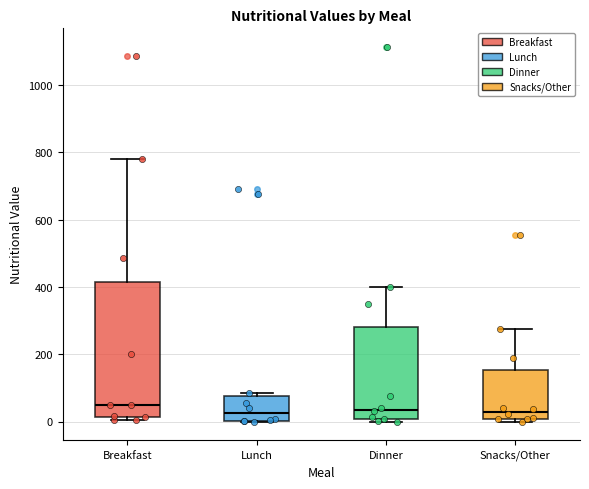

Reading left to right, transcribe this box plot: for each box, give where its median line is, the range the box spans, and where its two whiskers end, as read against the y-axis. The values are not printed on the chart, so give them approximately, as read against the axis.

Breakfast: median 40, box 20 to 420, whiskers 0 to 780
Lunch: median 20, box 0 to 80, whiskers 0 to 80 (just above the box's upper edge)
Dinner: median 40, box 0 to 280, whiskers 0 (just below the box's lower edge) to 400
Snacks/Other: median 20, box 0 to 160, whiskers 0 (just below the box's lower edge) to 280